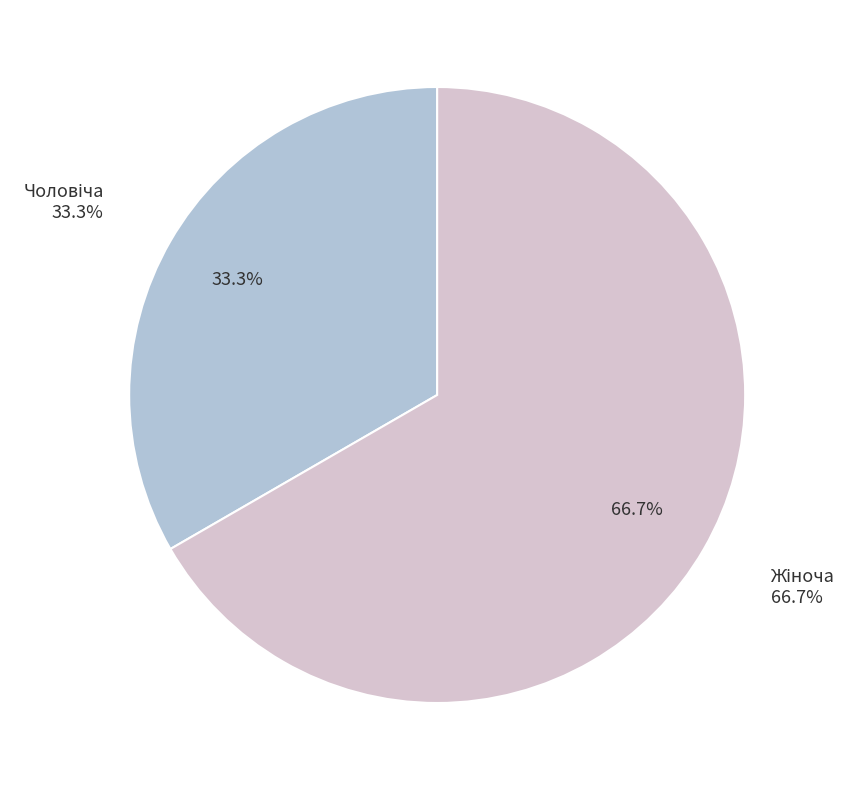

The Жіноча slice represents 67% of the pie. True or false?

True